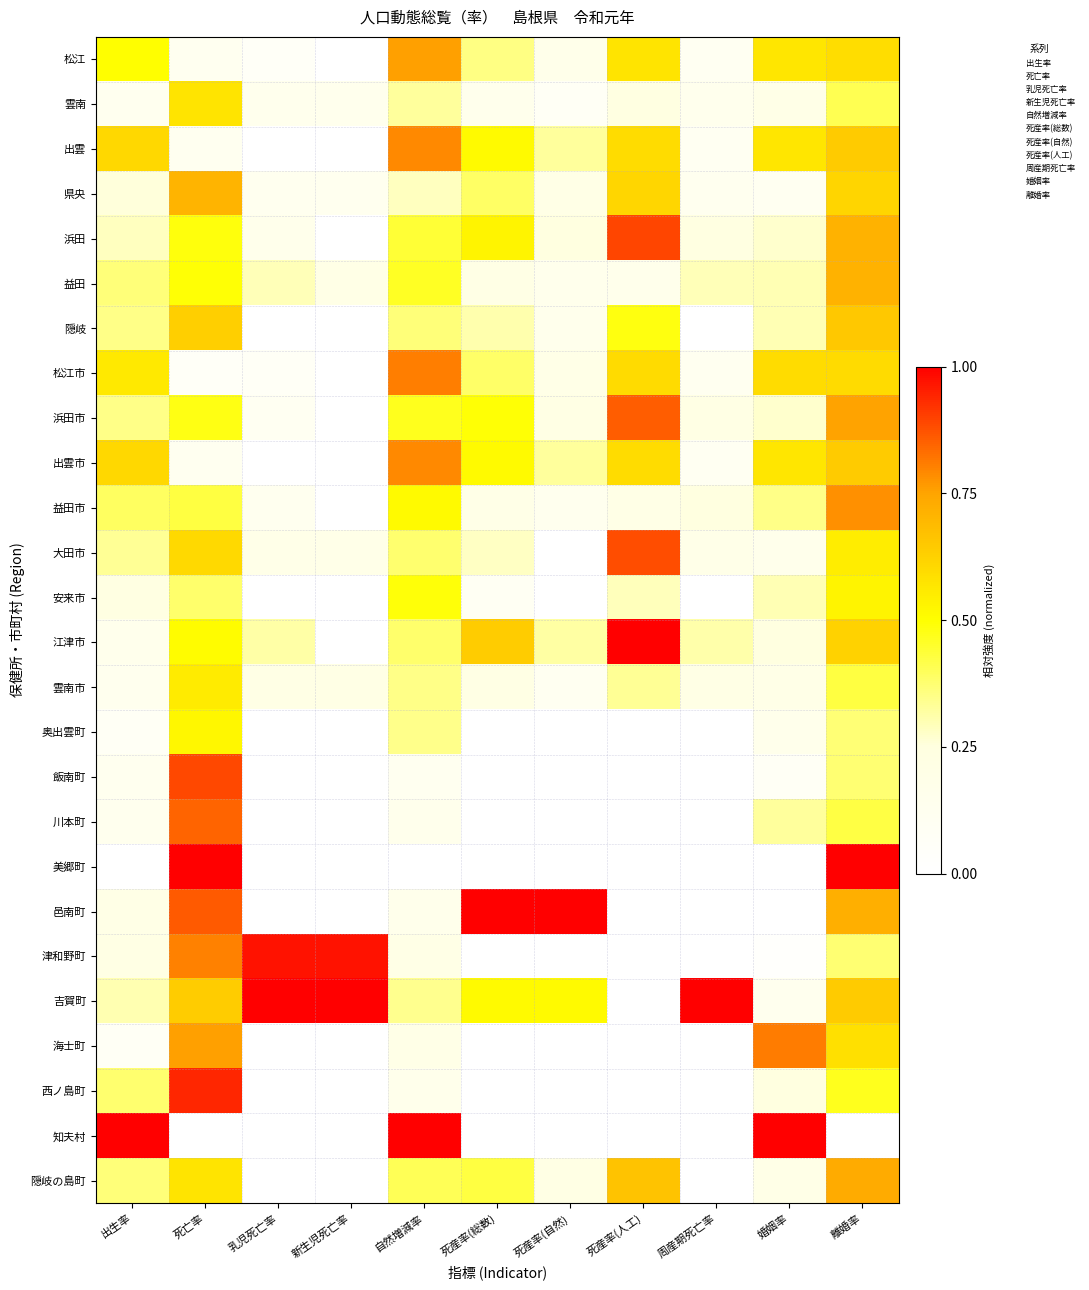

Reading right to left, extract all data points from this chart.

松江: 離婚率=0.6	婚姻率=0.6	周産期死亡率=0.1	死産率(人工)=0.6	死産率(自然)=0.2	死産率(総数)=0.4	自然増減率=0.8	新生児死亡率=0.0	乳児死亡率=0.1	死亡率=0.1	出生率=0.5
雲南: 離婚率=0.4	婚姻率=0.2	周産期死亡率=0.1	死産率(人工)=0.2	死産率(自然)=0.1	死産率(総数)=0.2	自然増減率=0.3	新生児死亡率=0.1	乳児死亡率=0.1	死亡率=0.6	出生率=0.1
出雲: 離婚率=0.6	婚姻率=0.6	周産期死亡率=0.1	死産率(人工)=0.6	死産率(自然)=0.3	死産率(総数)=0.5	自然増減率=0.8	新生児死亡率=0.0	乳児死亡率=0.0	死亡率=0.1	出生率=0.6
県央: 離婚率=0.6	婚姻率=0.1	周産期死亡率=0.1	死産率(人工)=0.6	死産率(自然)=0.2	死産率(総数)=0.4	自然増減率=0.3	新生児死亡率=0.1	乳児死亡率=0.1	死亡率=0.7	出生率=0.3
浜田: 離婚率=0.7	婚姻率=0.3	周産期死亡率=0.2	死産率(人工)=0.9	死産率(自然)=0.2	死産率(総数)=0.5	自然増減率=0.4	新生児死亡率=0.0	乳児死亡率=0.2	死亡率=0.5	出生率=0.3
益田: 離婚率=0.7	婚姻率=0.3	周産期死亡率=0.3	死産率(人工)=0.2	死産率(自然)=0.2	死産率(総数)=0.2	自然増減率=0.5	新生児死亡率=0.2	乳児死亡率=0.3	死亡率=0.5	出生率=0.4
隠岐: 離婚率=0.7	婚姻率=0.3	周産期死亡率=0.0	死産率(人工)=0.5	死産率(自然)=0.2	死産率(総数)=0.3	自然増減率=0.4	新生児死亡率=0.0	乳児死亡率=0.0	死亡率=0.6	出生率=0.3
松江市: 離婚率=0.6	婚姻率=0.6	周産期死亡率=0.1	死産率(人工)=0.6	死産率(自然)=0.2	死産率(総数)=0.4	自然増減率=0.8	新生児死亡率=0.0	乳児死亡率=0.1	死亡率=0.1	出生率=0.6
浜田市: 離婚率=0.8	婚姻率=0.3	周産期死亡率=0.2	死産率(人工)=0.9	死産率(自然)=0.2	死産率(総数)=0.5	自然増減率=0.5	新生児死亡率=0.0	乳児死亡率=0.1	死亡率=0.5	出生率=0.3
出雲市: 離婚率=0.6	婚姻率=0.6	周産期死亡率=0.1	死産率(人工)=0.6	死産率(自然)=0.3	死産率(総数)=0.5	自然増減率=0.8	新生児死亡率=0.0	乳児死亡率=0.0	死亡率=0.1	出生率=0.6
益田市: 離婚率=0.8	婚姻率=0.4	周産期死亡率=0.2	死産率(人工)=0.2	死産率(自然)=0.1	死産率(総数)=0.2	自然増減率=0.5	新生児死亡率=0.0	乳児死亡率=0.1	死亡率=0.4	出生率=0.4
大田市: 離婚率=0.6	婚姻率=0.2	周産期死亡率=0.2	死産率(人工)=0.9	死産率(自然)=0.0	死産率(総数)=0.3	自然増減率=0.4	新生児死亡率=0.2	乳児死亡率=0.2	死亡率=0.6	出生率=0.3
安来市: 離婚率=0.5	婚姻率=0.3	周産期死亡率=0.0	死産率(人工)=0.3	死産率(自然)=0.0	死産率(総数)=0.1	自然増減率=0.5	新生児死亡率=0.0	乳児死亡率=0.0	死亡率=0.4	出生率=0.2
江津市: 離婚率=0.6	婚姻率=0.2	周産期死亡率=0.3	死産率(人工)=1.0	死産率(自然)=0.3	死産率(総数)=0.6	自然増減率=0.4	新生児死亡率=0.0	乳児死亡率=0.3	死亡率=0.5	出生率=0.2
雲南市: 離婚率=0.4	婚姻率=0.2	周産期死亡率=0.2	死産率(人工)=0.3	死産率(自然)=0.1	死産率(総数)=0.2	自然増減率=0.4	新生児死亡率=0.2	乳児死亡率=0.2	死亡率=0.6	出生率=0.1
奥出雲町: 離婚率=0.4	婚姻率=0.2	周産期死亡率=0.0	死産率(人工)=0.0	死産率(自然)=0.0	死産率(総数)=0.0	自然増減率=0.3	新生児死亡率=0.0	乳児死亡率=0.0	死亡率=0.5	出生率=0.1
飯南町: 離婚率=0.4	婚姻率=0.1	周産期死亡率=0.0	死産率(人工)=0.0	死産率(自然)=0.0	死産率(総数)=0.0	自然増減率=0.1	新生児死亡率=0.0	乳児死亡率=0.0	死亡率=0.9	出生率=0.1
川本町: 離婚率=0.4	婚姻率=0.3	周産期死亡率=0.0	死産率(人工)=0.0	死産率(自然)=0.0	死産率(総数)=0.0	自然増減率=0.1	新生児死亡率=0.0	乳児死亡率=0.0	死亡率=0.8	出生率=0.1
美郷町: 離婚率=1.0	婚姻率=0.0	周産期死亡率=0.0	死産率(人工)=0.0	死産率(自然)=0.0	死産率(総数)=0.0	自然増減率=0.0	新生児死亡率=0.0	乳児死亡率=0.0	死亡率=1.0	出生率=0.0
邑南町: 離婚率=0.7	婚姻率=0.0	周産期死亡率=0.0	死産率(人工)=0.0	死産率(自然)=1.0	死産率(総数)=1.0	自然増減率=0.2	新生児死亡率=0.0	乳児死亡率=0.0	死亡率=0.9	出生率=0.2
津和野町: 離婚率=0.4	婚姻率=0.0	周産期死亡率=0.0	死産率(人工)=0.0	死産率(自然)=0.0	死産率(総数)=0.0	自然増減率=0.2	新生児死亡率=1.0	乳児死亡率=1.0	死亡率=0.8	出生率=0.2
吉賀町: 離婚率=0.6	婚姻率=0.1	周産期死亡率=1.0	死産率(人工)=0.0	死産率(自然)=0.5	死産率(総数)=0.5	自然増減率=0.3	新生児死亡率=1.0	乳児死亡率=1.0	死亡率=0.6	出生率=0.3
海士町: 離婚率=0.6	婚姻率=0.8	周産期死亡率=0.0	死産率(人工)=0.0	死産率(自然)=0.0	死産率(総数)=0.0	自然増減率=0.2	新生児死亡率=0.0	乳児死亡率=0.0	死亡率=0.8	出生率=0.1
西ノ島町: 離婚率=0.5	婚姻率=0.2	周産期死亡率=0.0	死産率(人工)=0.0	死産率(自然)=0.0	死産率(総数)=0.0	自然増減率=0.2	新生児死亡率=0.0	乳児死亡率=0.0	死亡率=0.9	出生率=0.4
知夫村: 離婚率=0.0	婚姻率=1.0	周産期死亡率=0.0	死産率(人工)=0.0	死産率(自然)=0.0	死産率(総数)=0.0	自然増減率=1.0	新生児死亡率=0.0	乳児死亡率=0.0	死亡率=0.0	出生率=1.0
隠岐の島町: 離婚率=0.7	婚姻率=0.2	周産期死亡率=0.0	死産率(人工)=0.7	死産率(自然)=0.2	死産率(総数)=0.4	自然増減率=0.4	新生児死亡率=0.0	乳児死亡率=0.0	死亡率=0.6	出生率=0.4